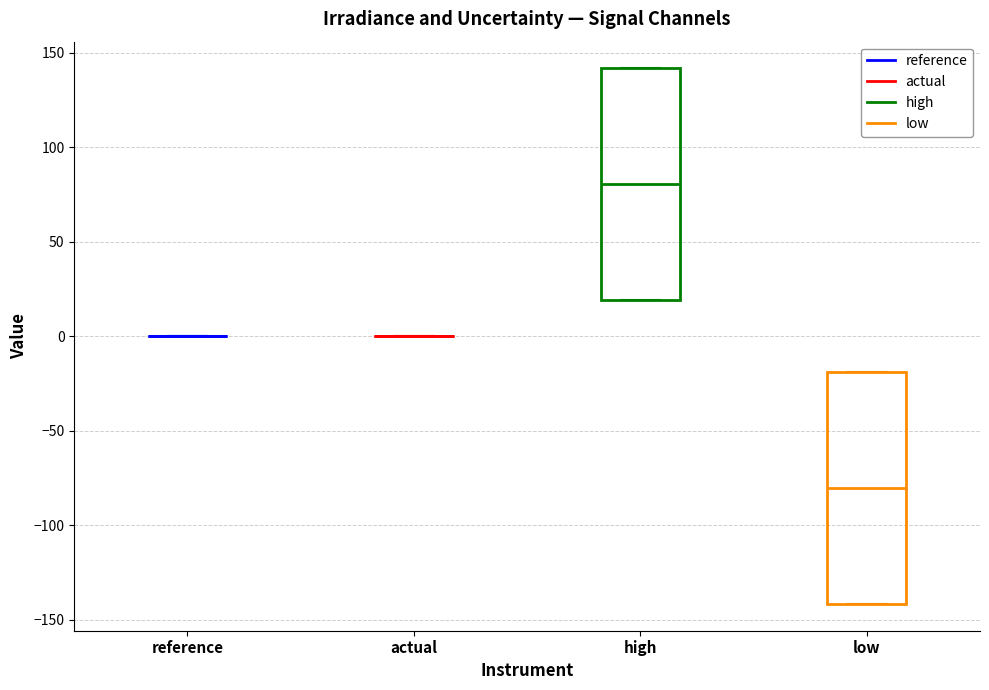

Reading left to right, transcribe this box plot: for each box, give where its median line is, the range the box spans, and where its two whiskers end, as read against the y-axis. The values are not printed on the chart, so give them approximately, as read against the axis.

reference: box collapsed to a line at 0, whiskers 0 to 0
actual: box collapsed to a line at 0, whiskers 0 to 0
high: median 80, box 20 to 140, whiskers 20 to 140
low: median -80, box -140 to -20, whiskers -140 to -20